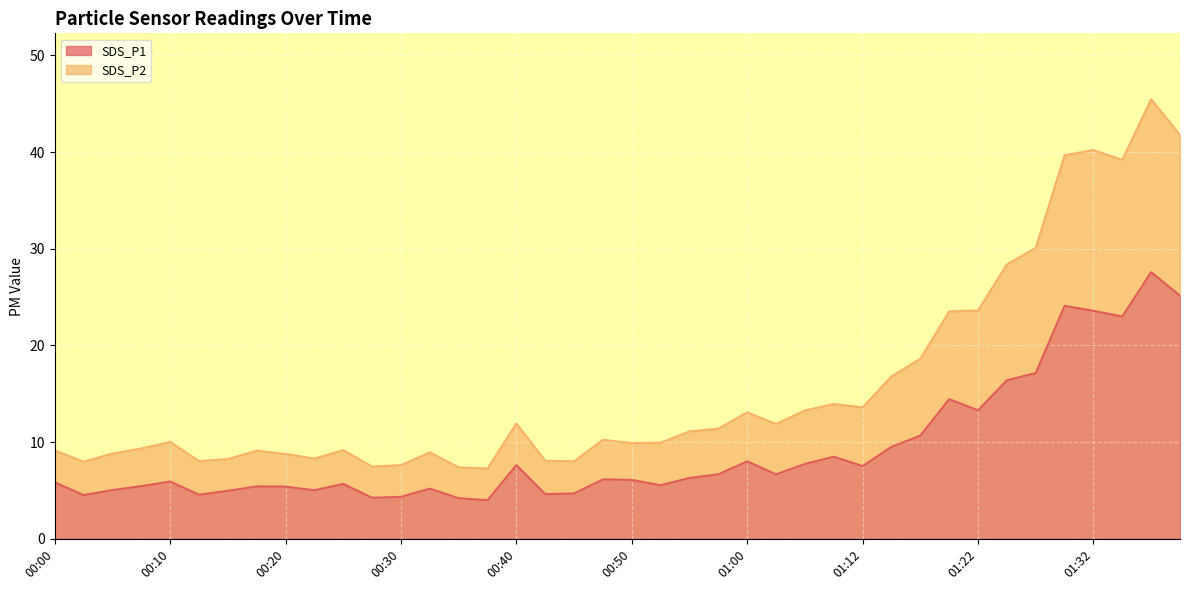

What is the lowest value of the SDS_P1 series?

4.0